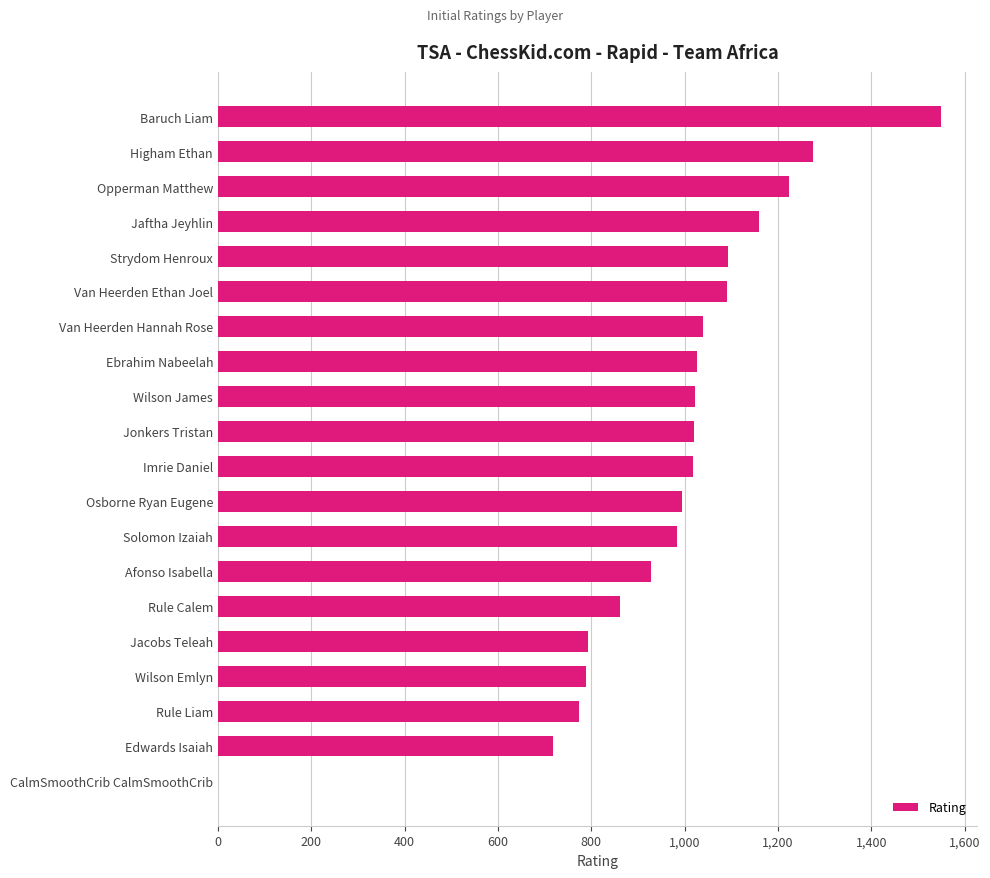

What is the sum of the values at Strydom Henroux and Ebrahim Nabeelah?

2121